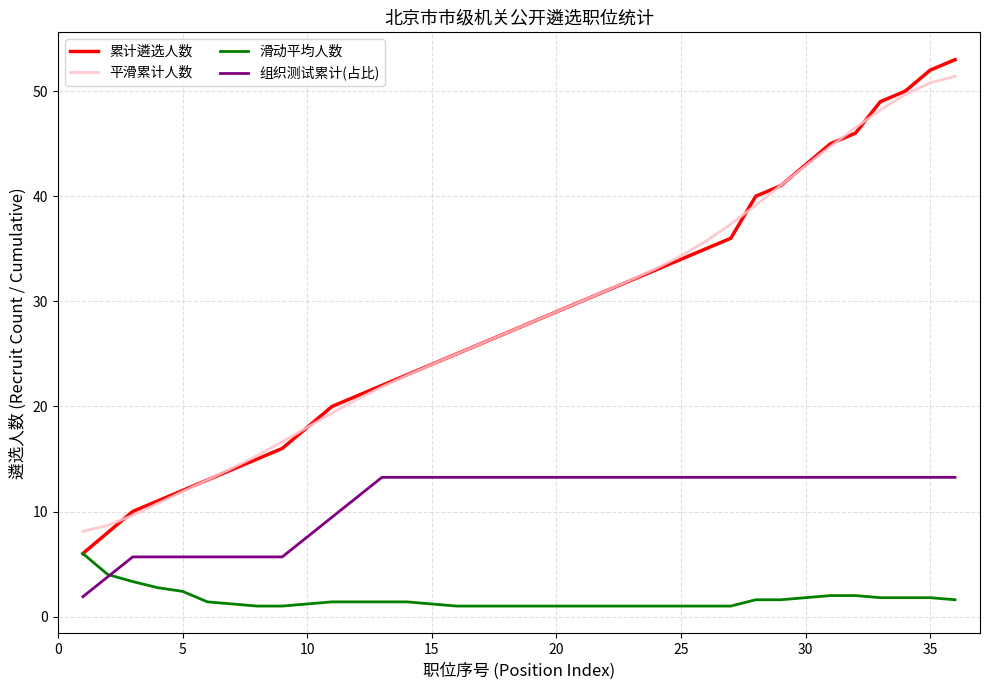

True or false: 平滑累计人数 and 组织测试累计(占比) cross at least once.

False